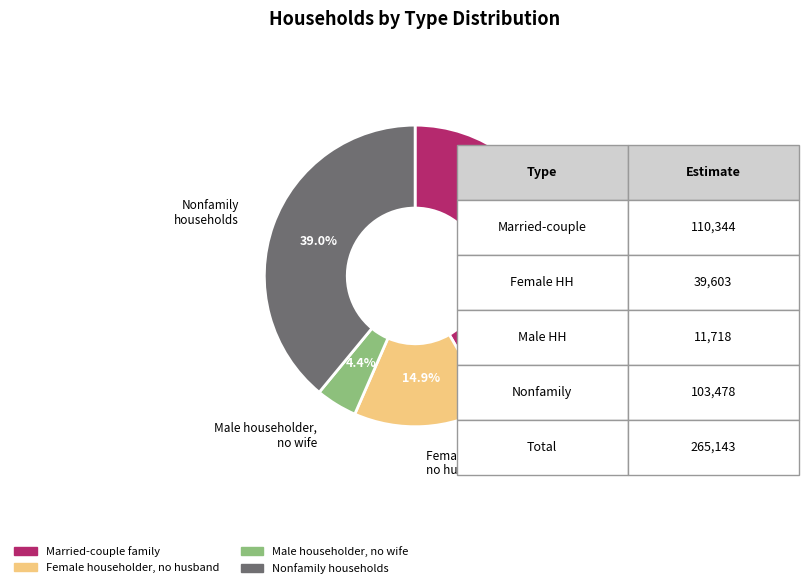

Count the number of slices in the pie.

4